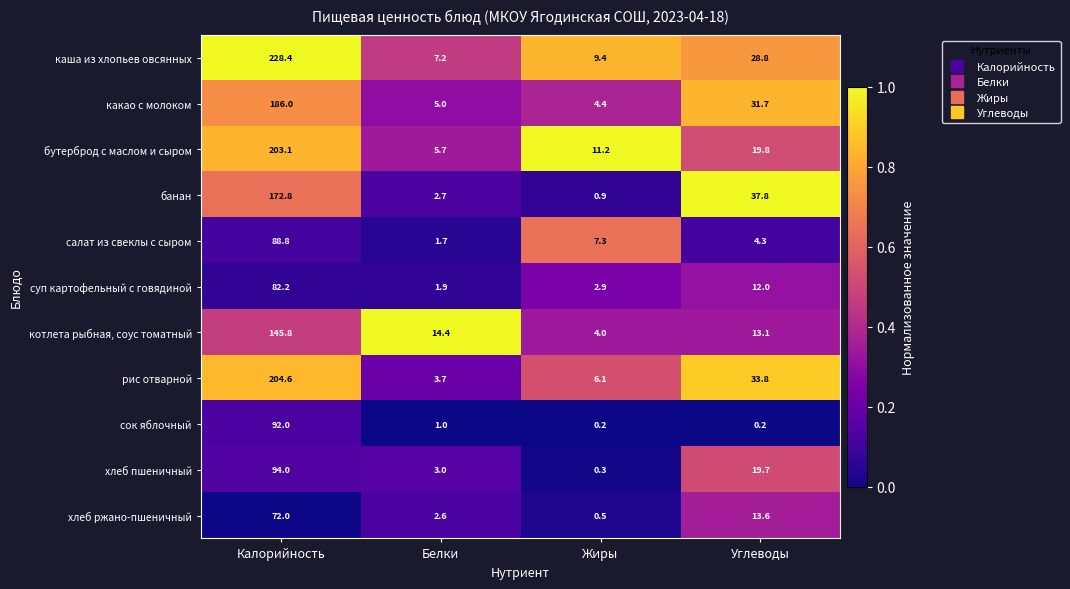

True or false: бутерброд с маслом и сыром has a value of 5.7 at Белки.

True